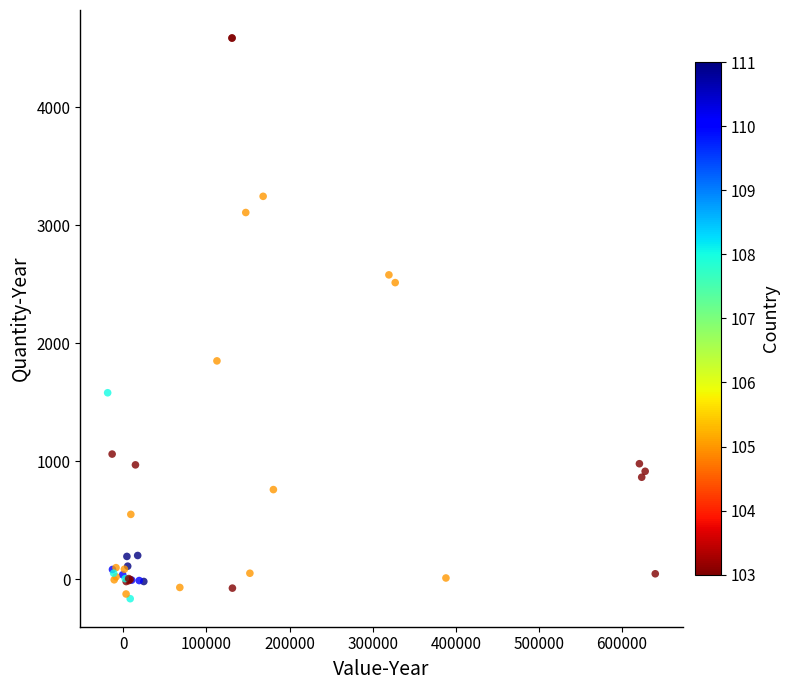

What Y value in the scatter plot is closest to 2211?

2515.1